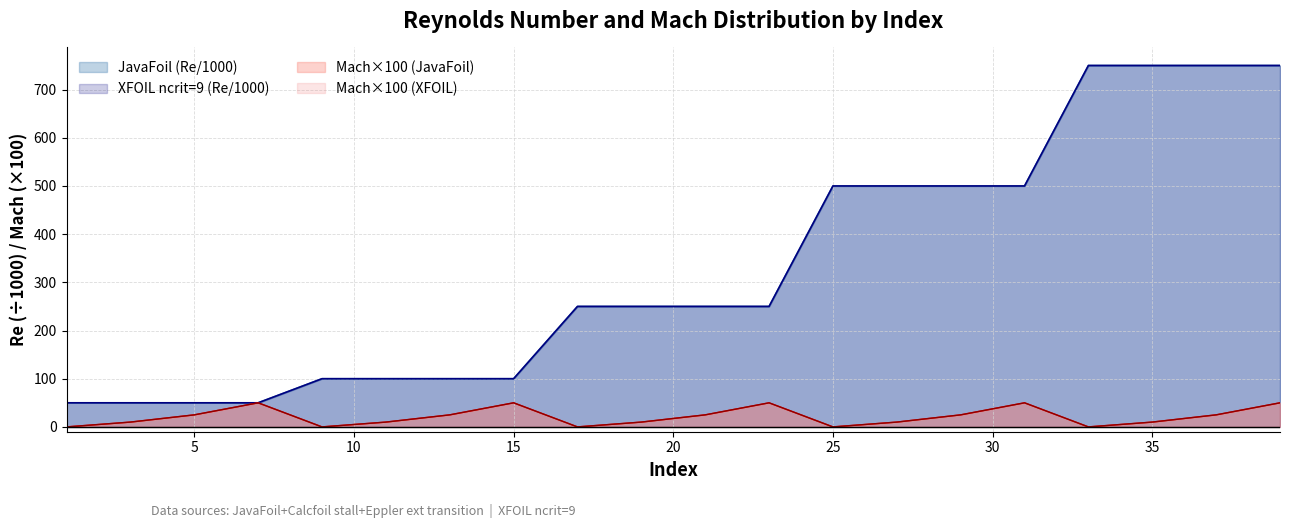

Is the value of Mach_XFOIL at 13 greater than the value of JavaFoil at 19?

No